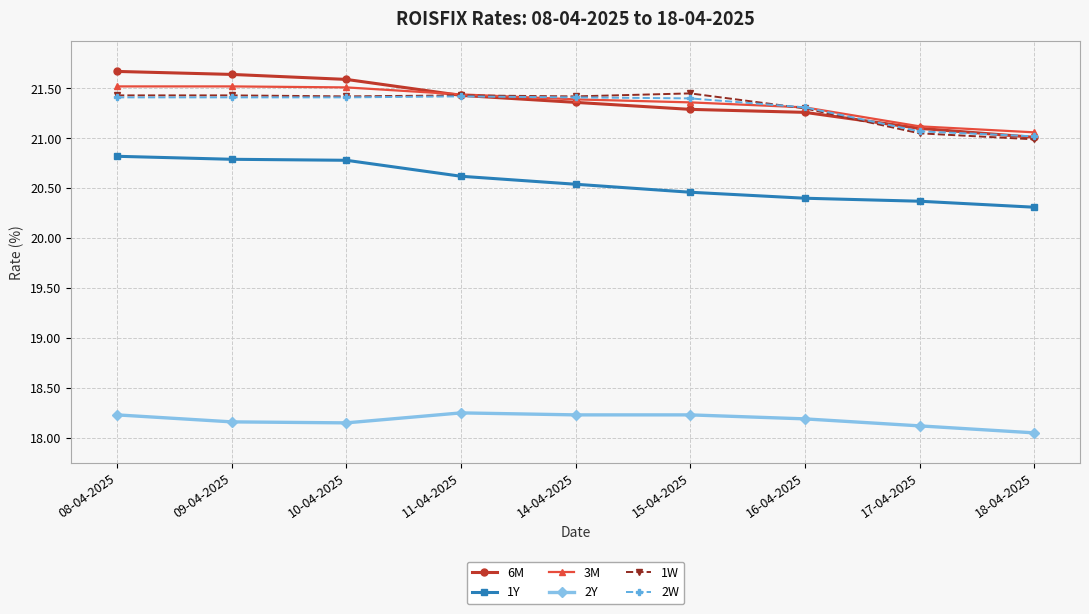

At how many categories does at least one series exceed 19?

9